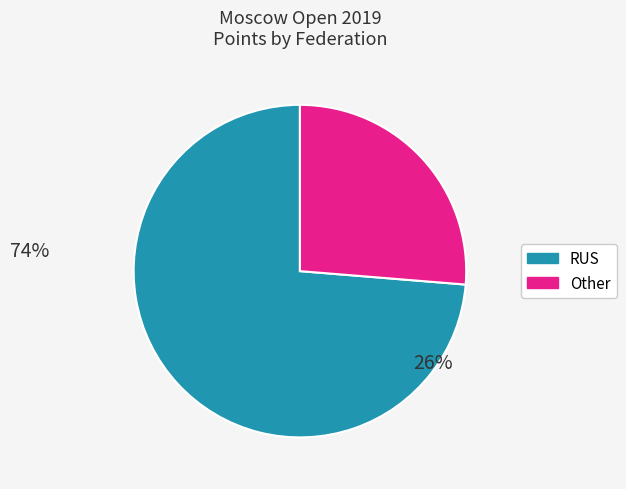

Does any single category account for the majority?

Yes